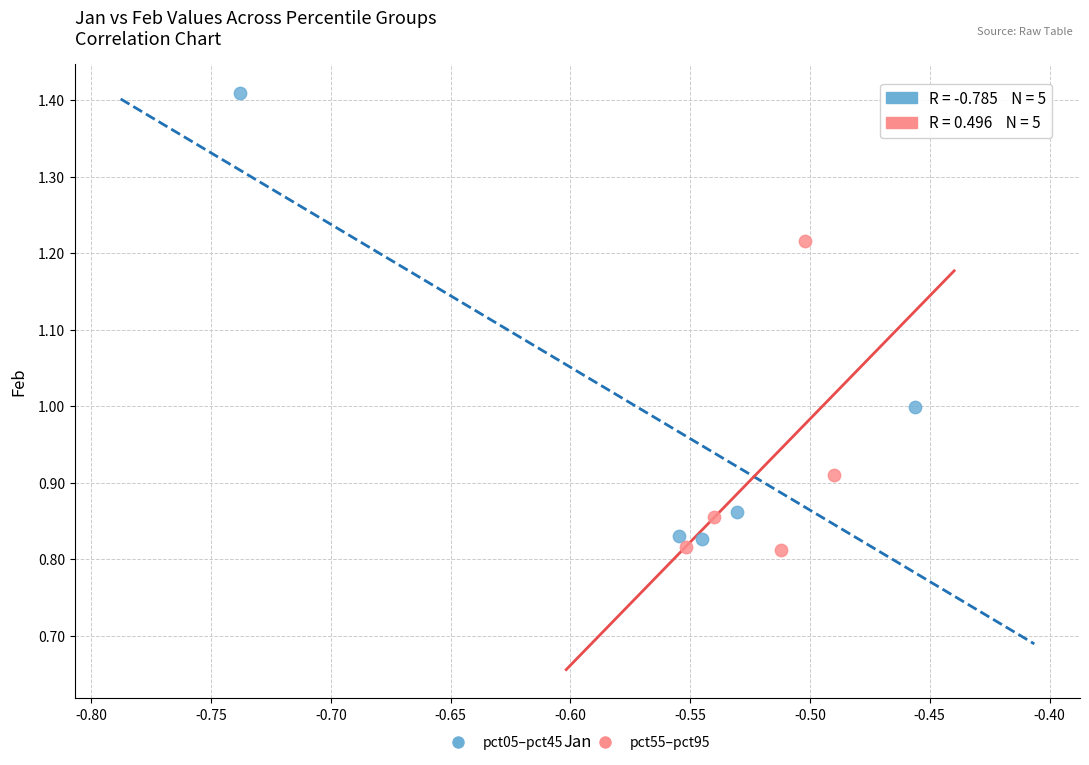

Which series contains the highest Y value?

pct05–pct45